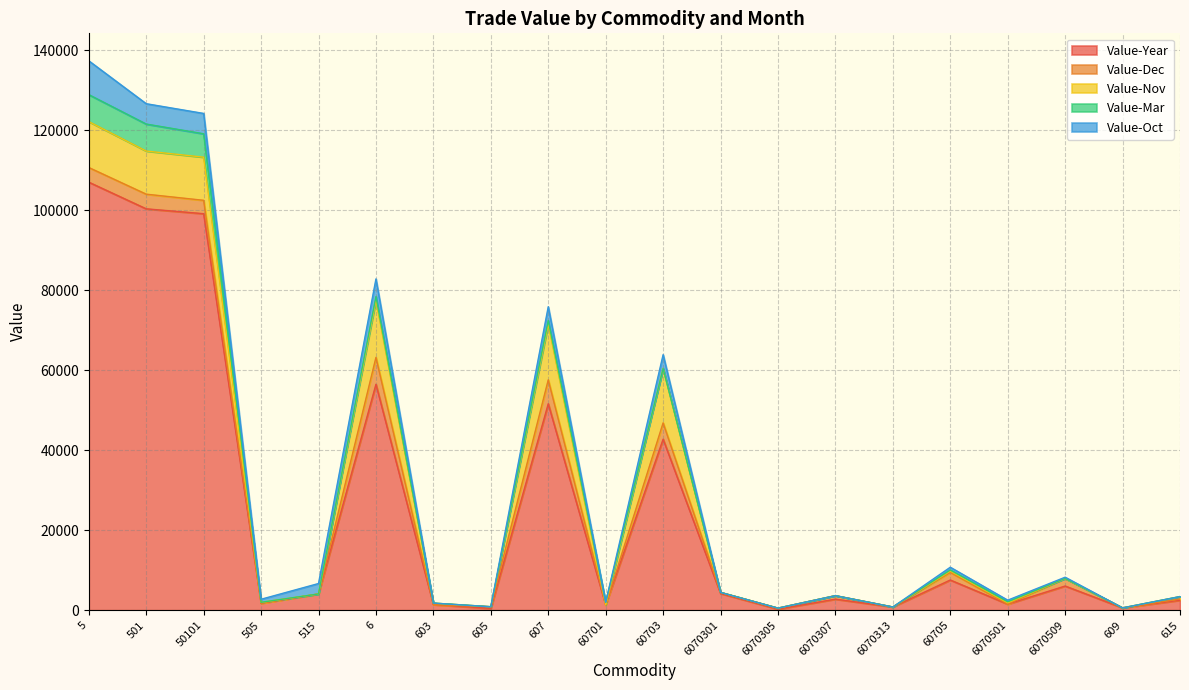

What position from the right is 605?

13